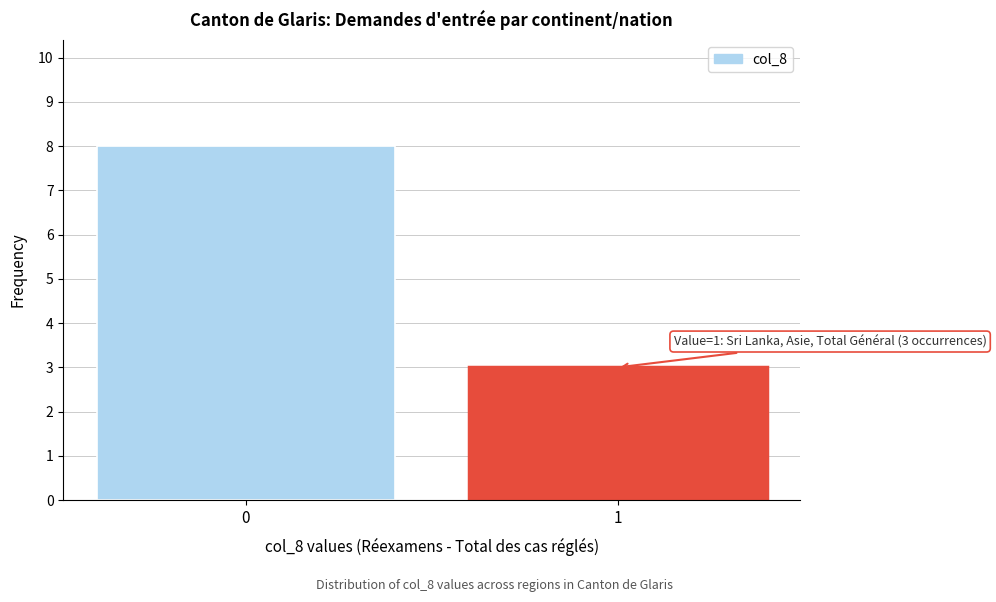

Reading left to right, what are all the values shown in this chart?

8	3